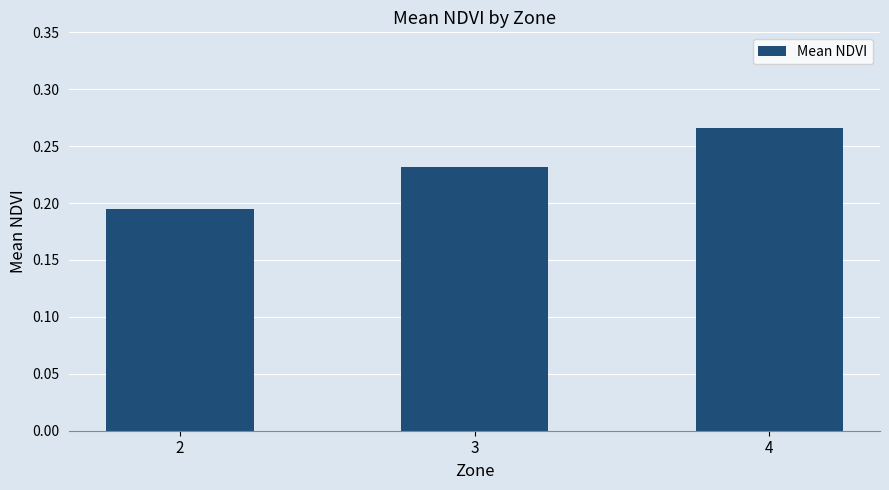

Which category has the lowest value across all series?

2